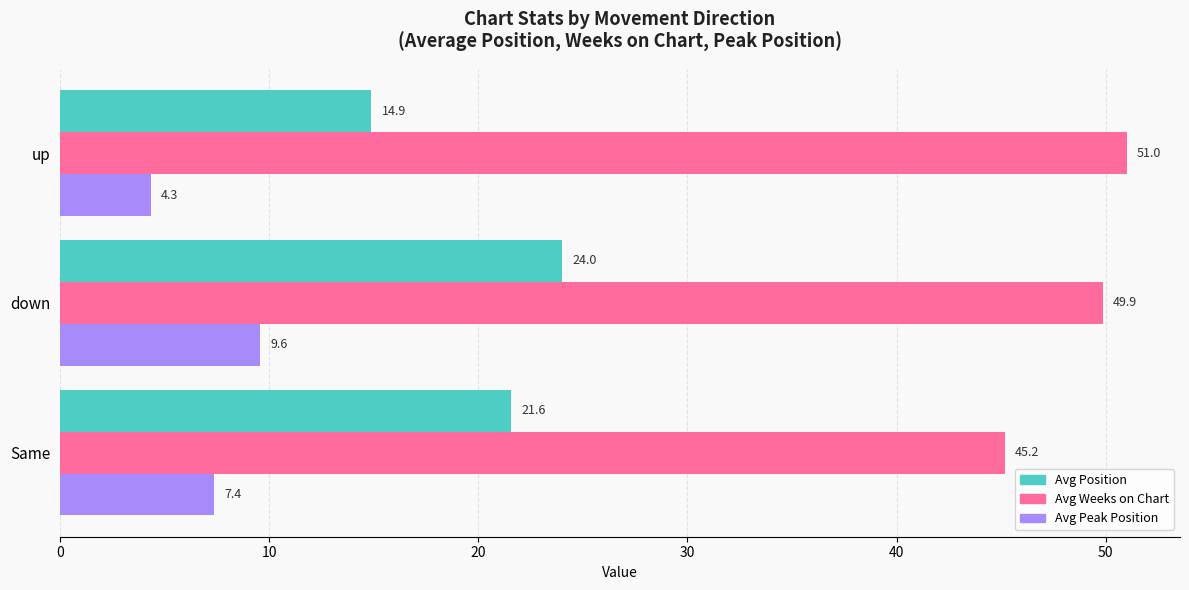

Rank the series by their average value, from lowest to highest.

Avg Peak Position, Avg Position, Avg Weeks on Chart